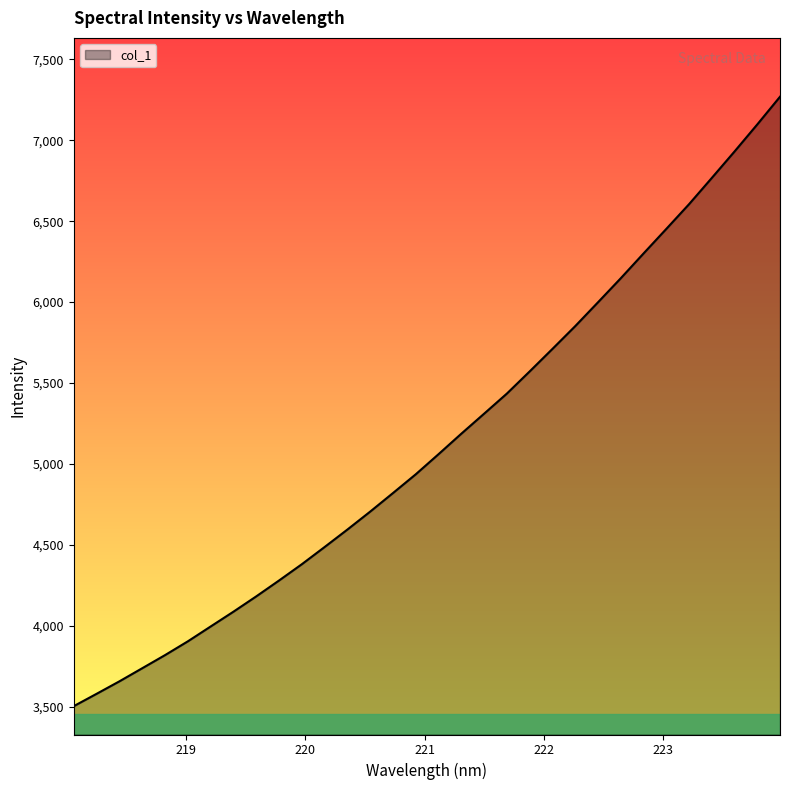

What is the difference between the maximum and minimum values?

3764.1